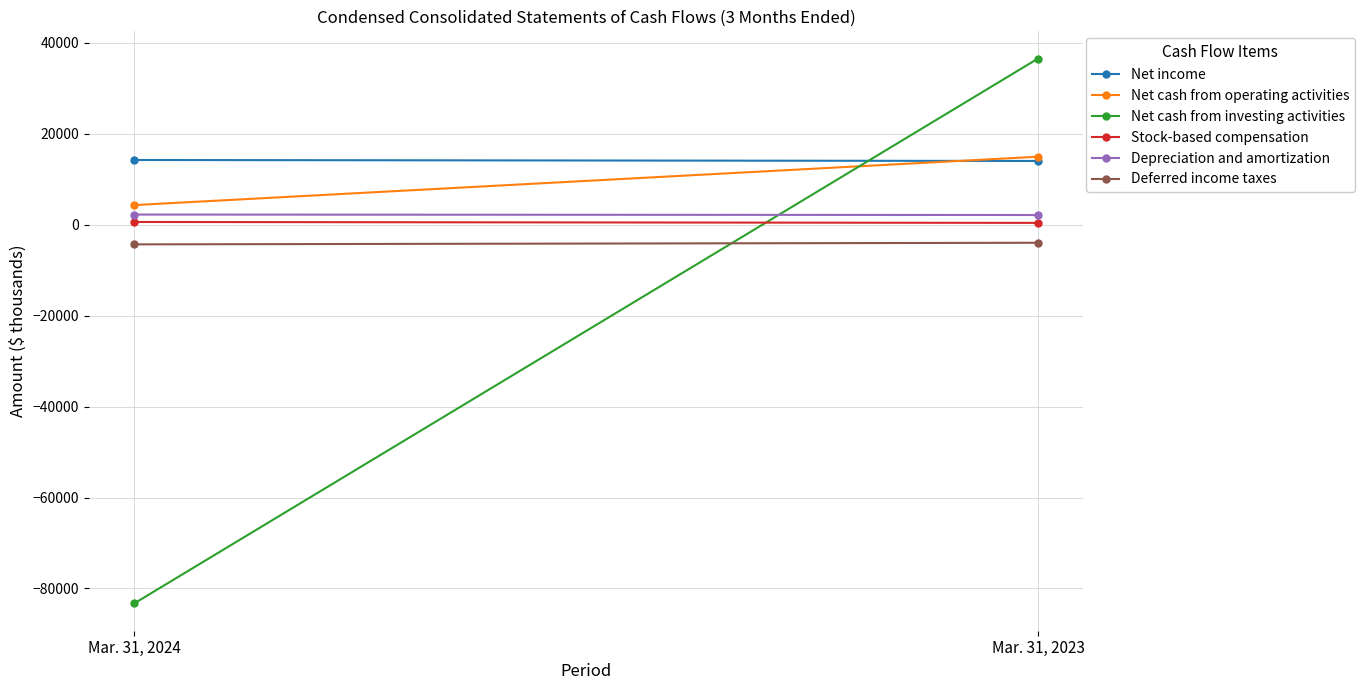

What is the value of the Net cash from operating activities point at the 2nd from the left?

14946